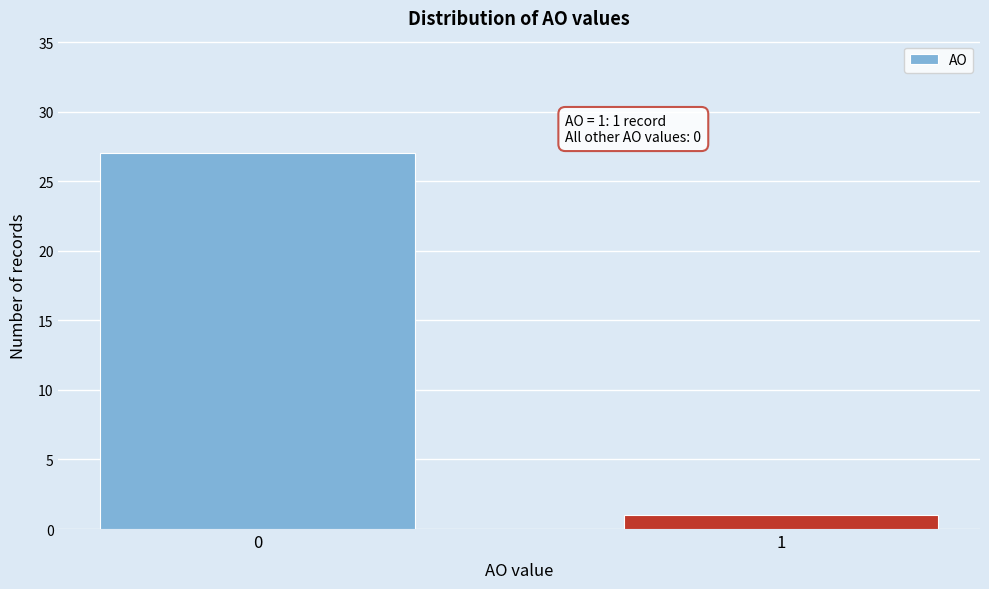

Reading left to right, transcribe all the data shown in this chart.

0=27	1=1